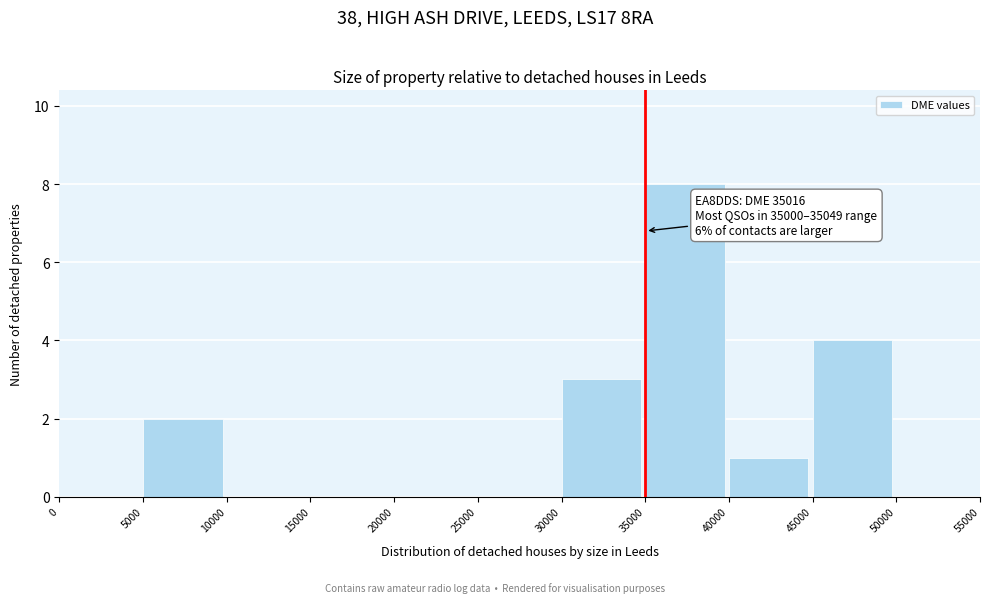

Over which range of the x-axis is the bar tallest?

35000 to 40000